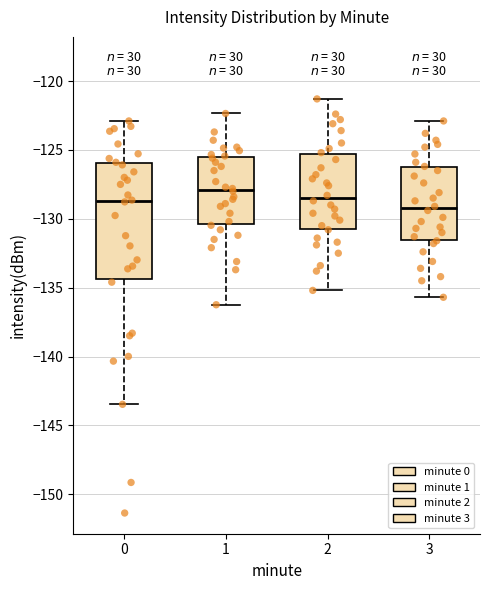

Where does the upper whisker of the box at x = 2 end on the y-axis? The values are not printed on the chart, so give them approximately, as read against the axis.

-121.5